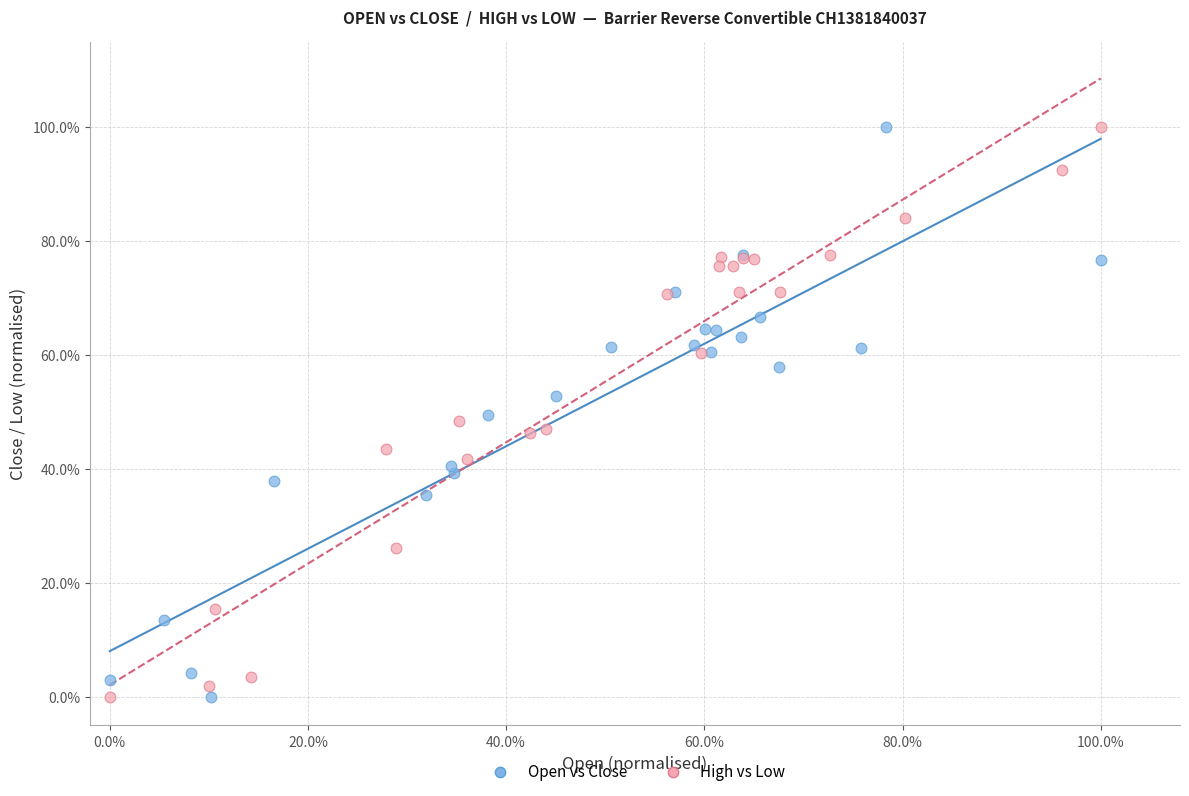

What are all the series names shown in the legend?

Open vs Close, High vs Low